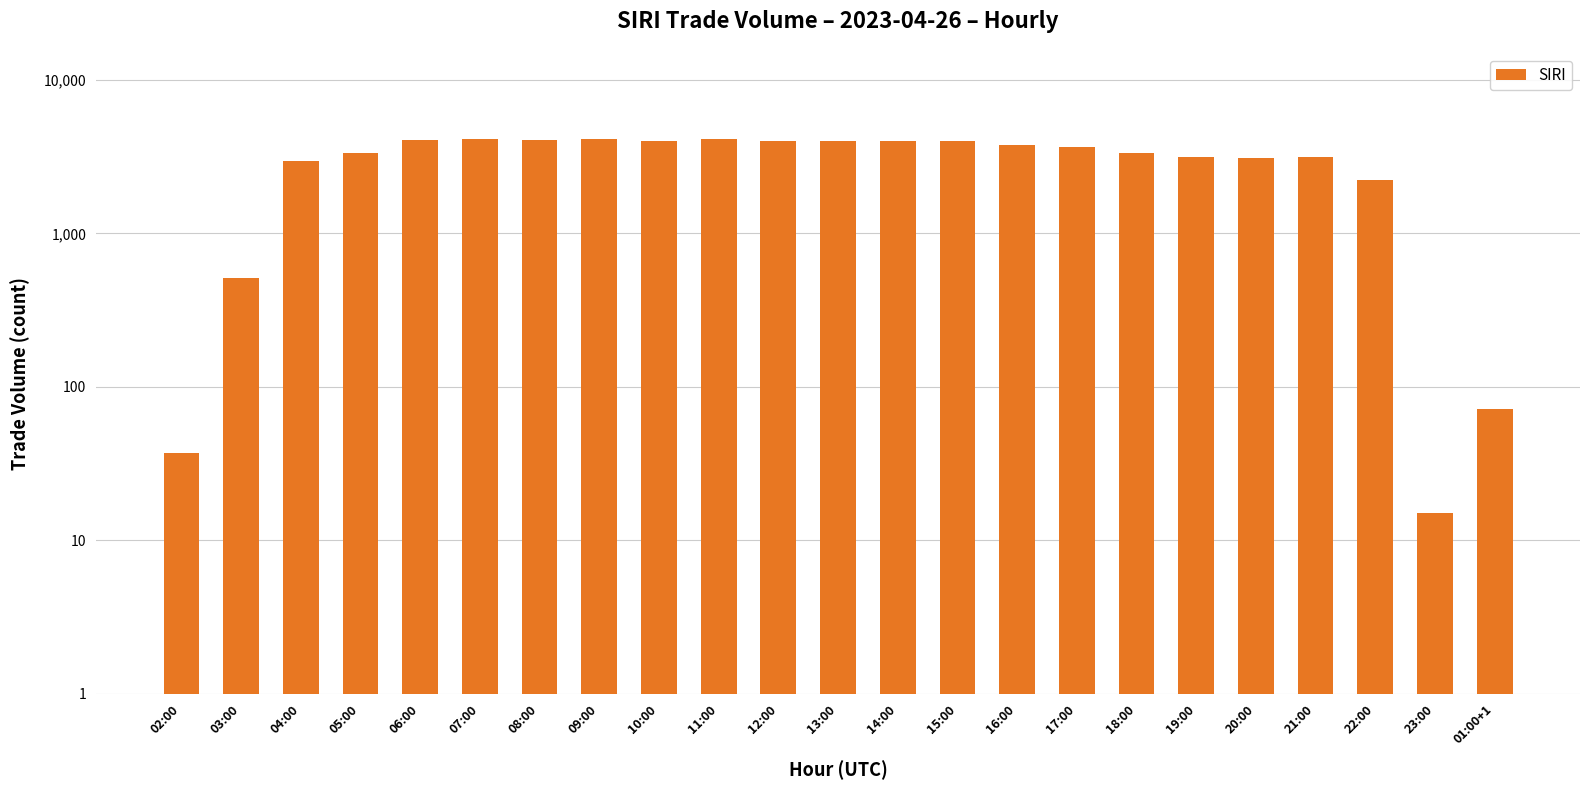

At which label does the data first exceed 3638?

06:00